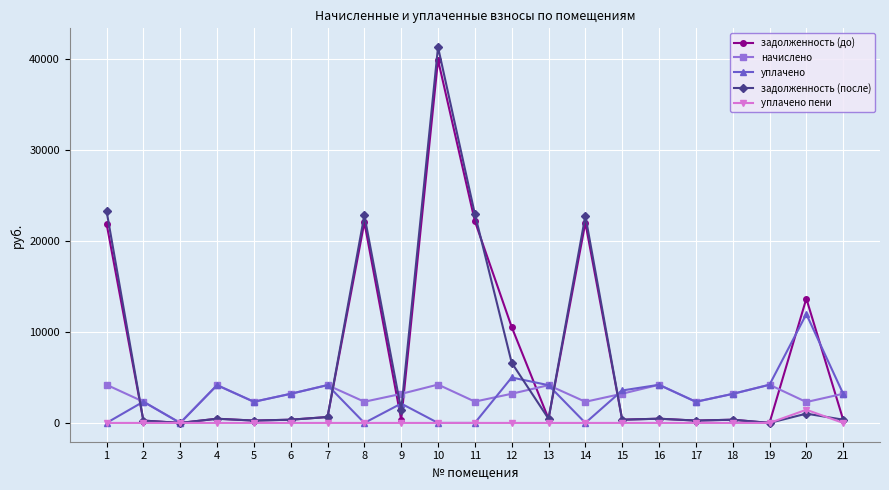

Is it true that начислено equals 2327.8 at 17?

True